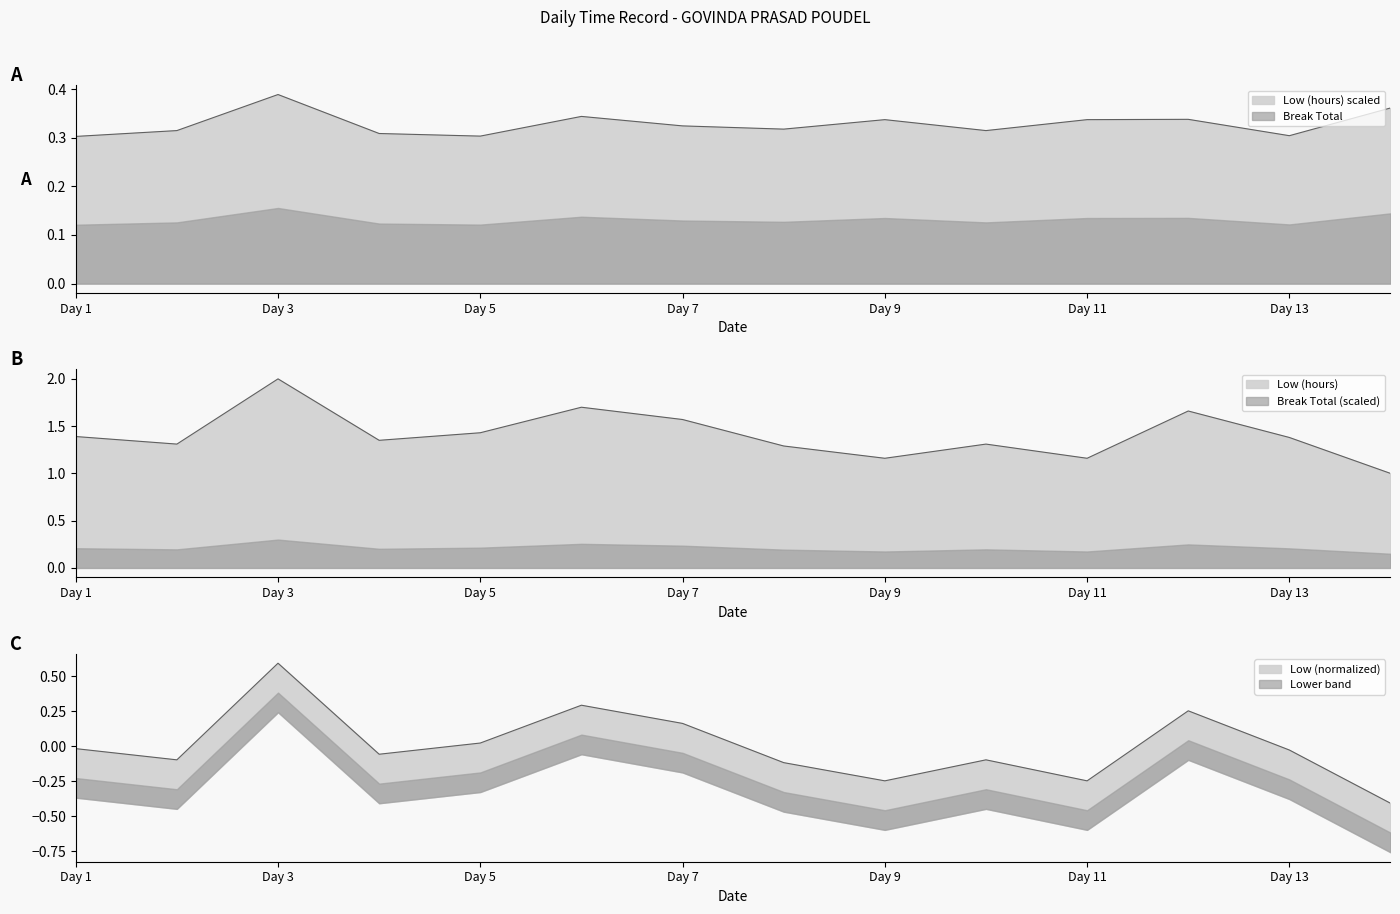

What is the sum of all values?

19.7